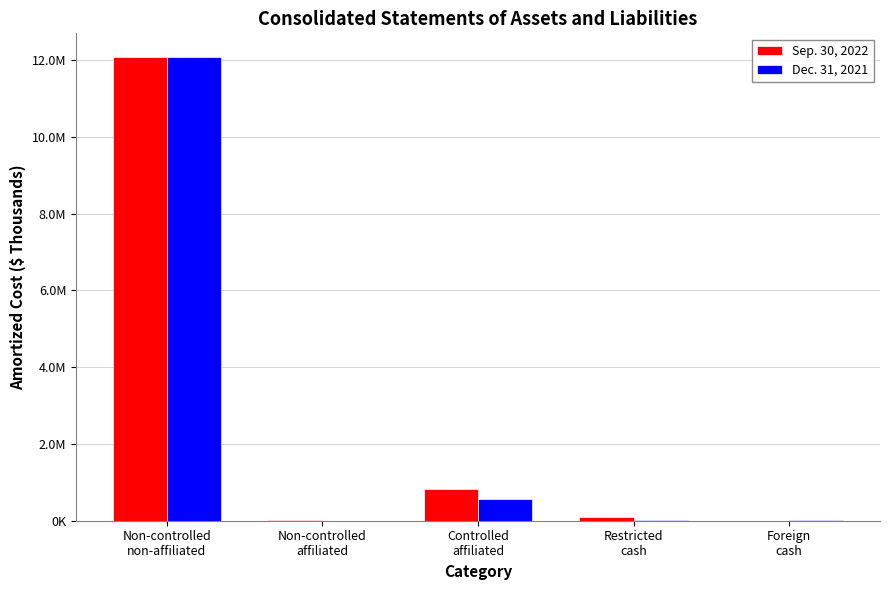

True or false: Dec. 31, 2021 has a value of 14634 at Restricted
cash.

False